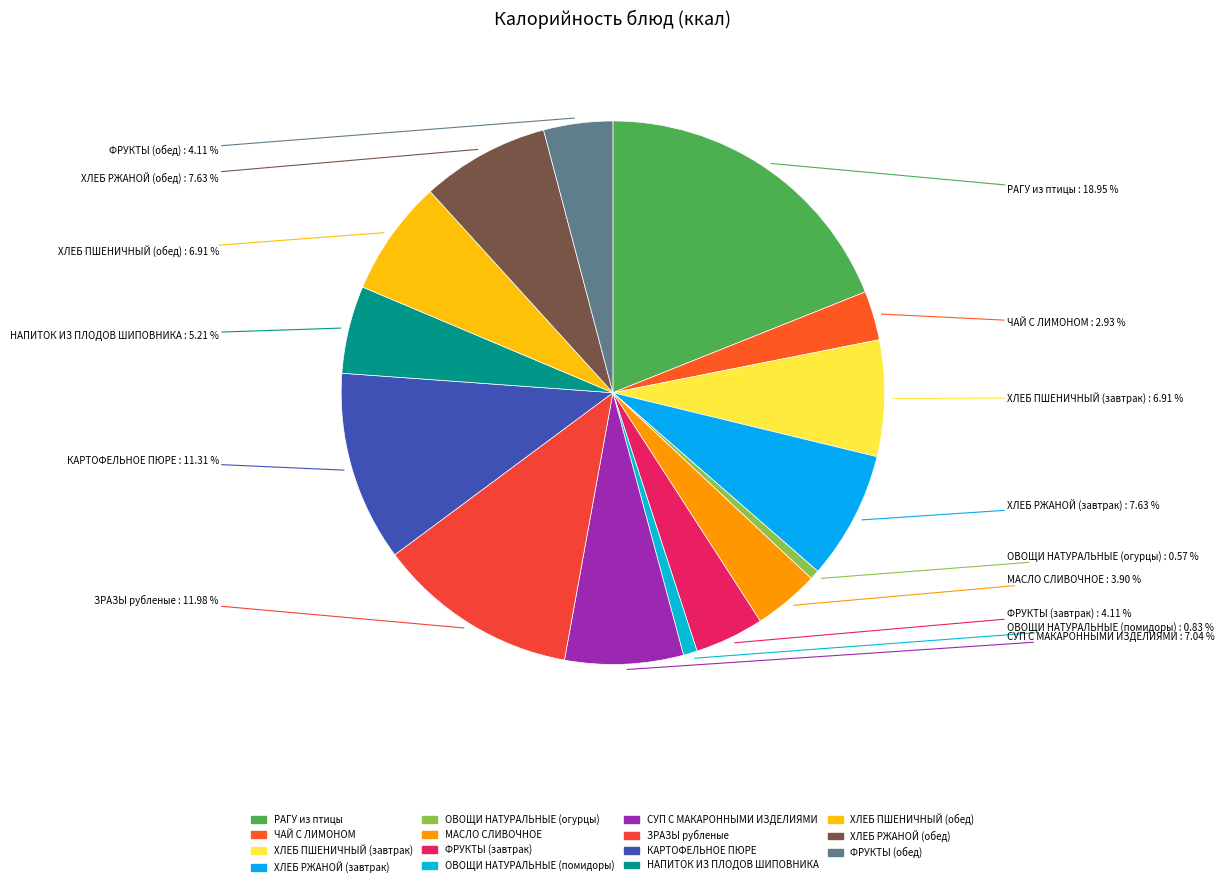

What is the ratio of the value at ОВОЩИ НАТУРАЛЬНЫЕ (помидоры) to the value at ХЛЕБ РЖАНОЙ (обед)?

0.1